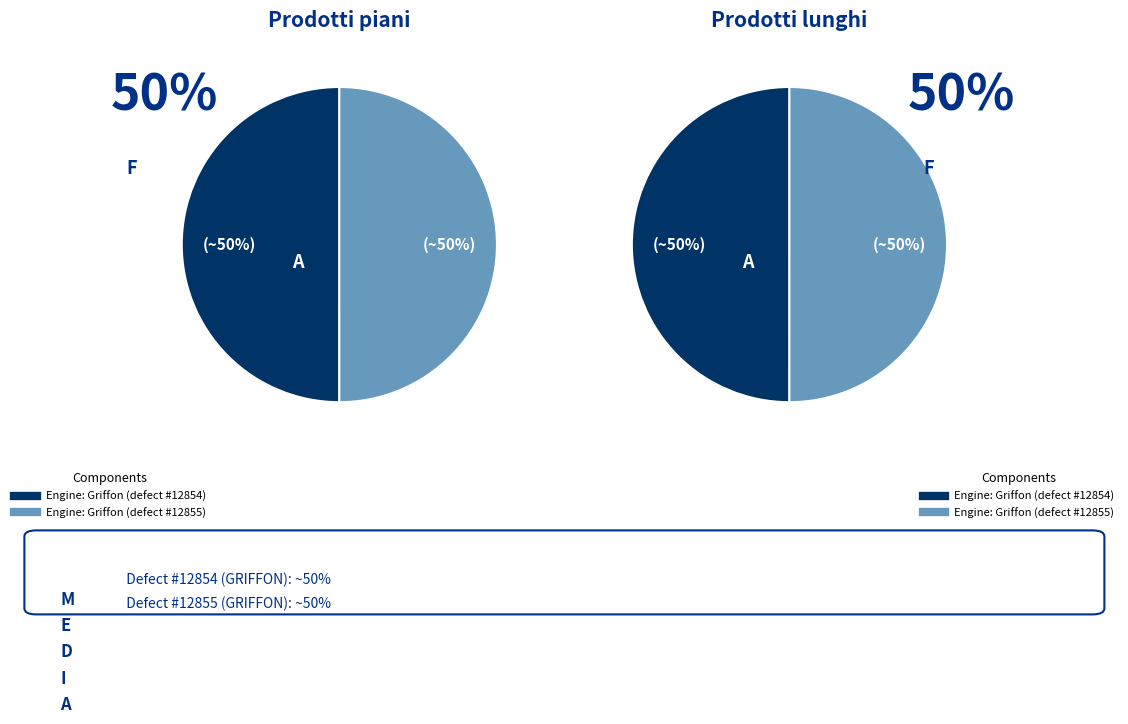

What percentage is NOT represented by Engine: Griffon (defect #12854)?

50.0%